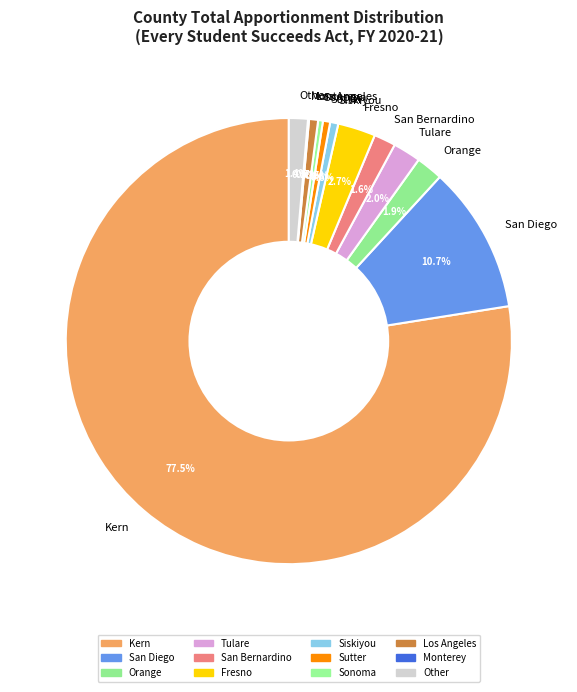

Is it true that Sonoma is 7% of the pie?

False